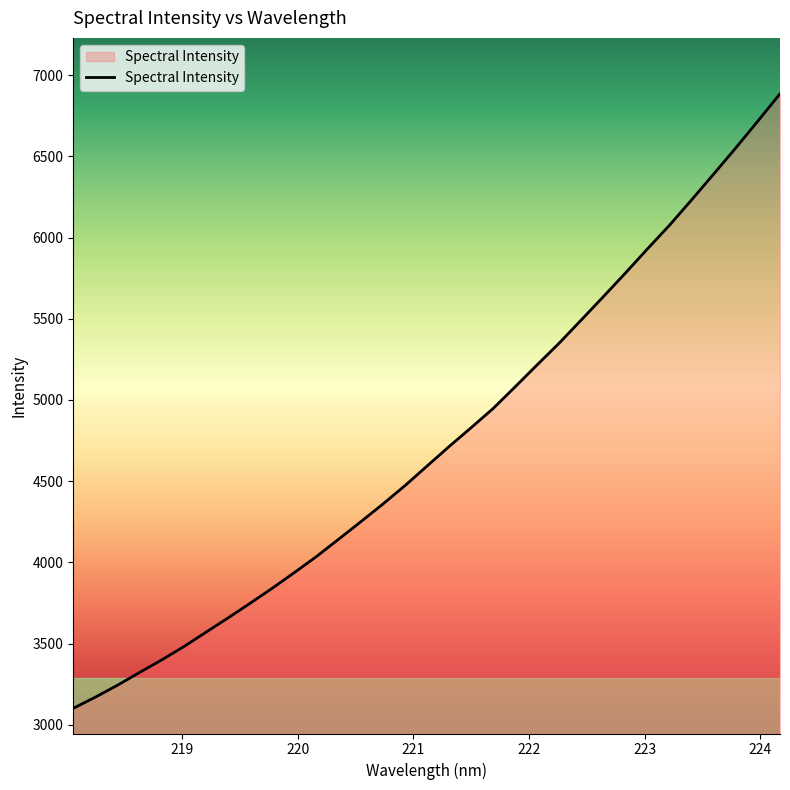

What is the greatest value displayed?

6885.3